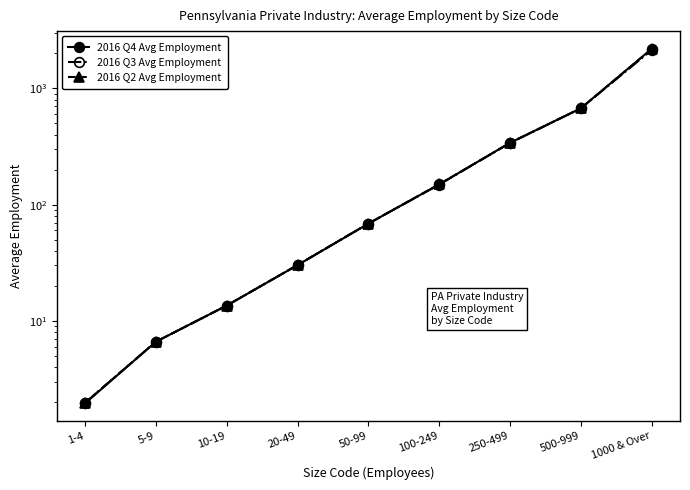

Is the value of 2016 Q2 Avg Employment at 1-4 greater than the value of 2016 Q3 Avg Employment at 20-49?

No